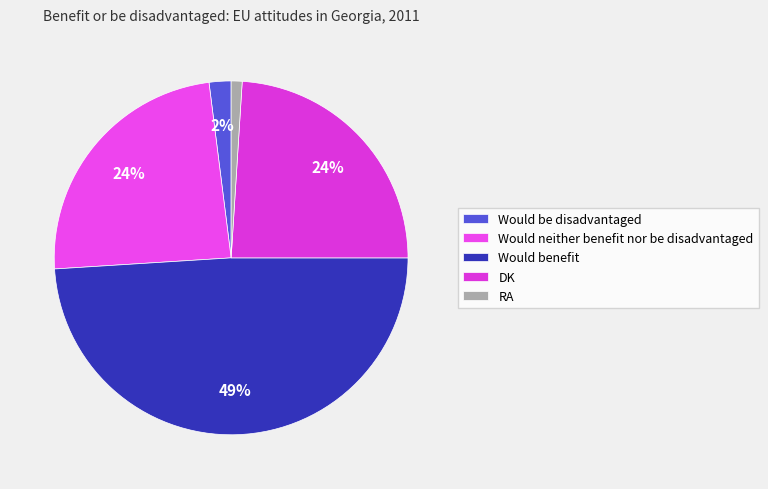

Rank the categories by value from highest to lowest.

Would benefit, Would neither benefit nor be disadvantaged, DK, Would be disadvantaged, RA